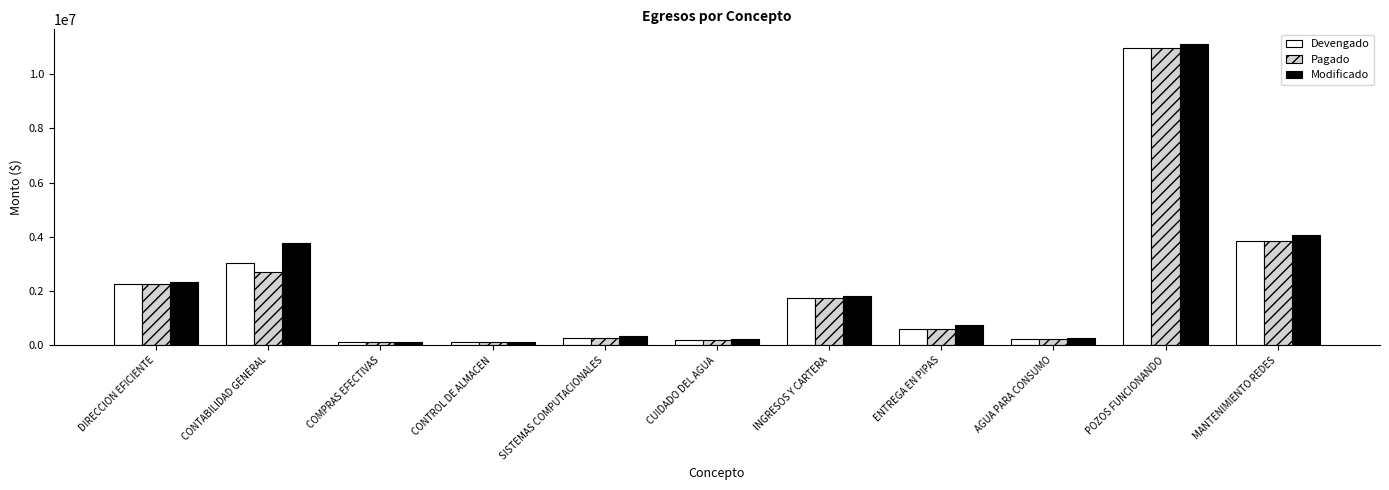

How many groups of bars are there?

11